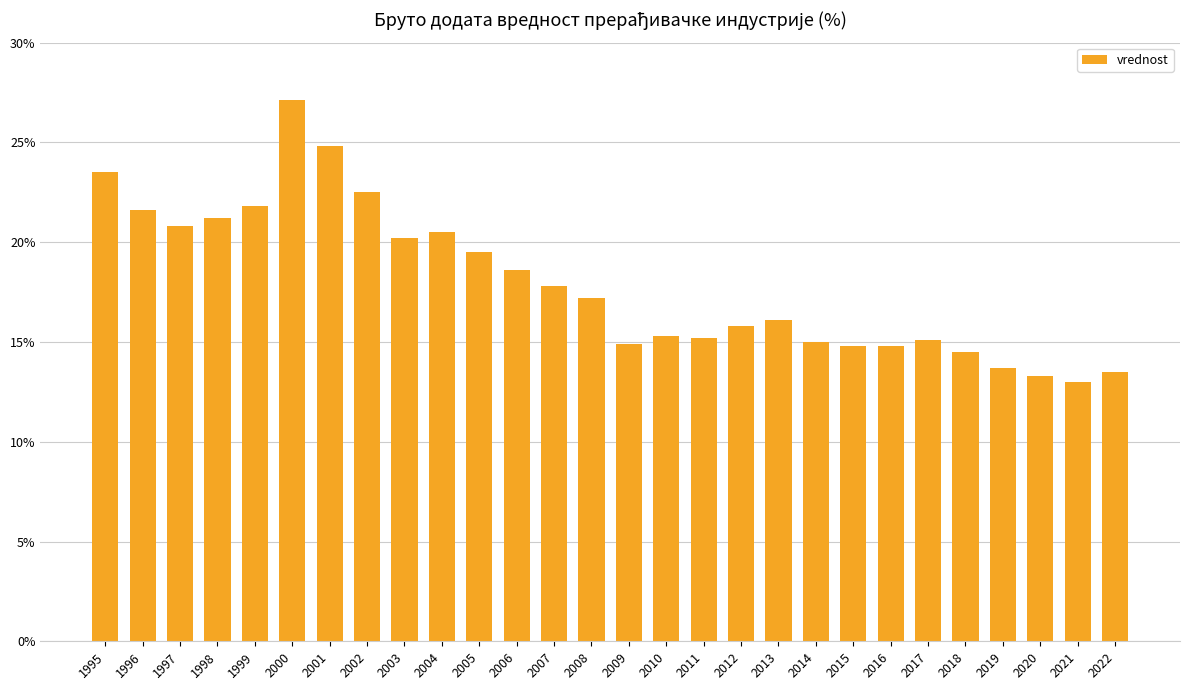

How many series are shown in this chart?

1